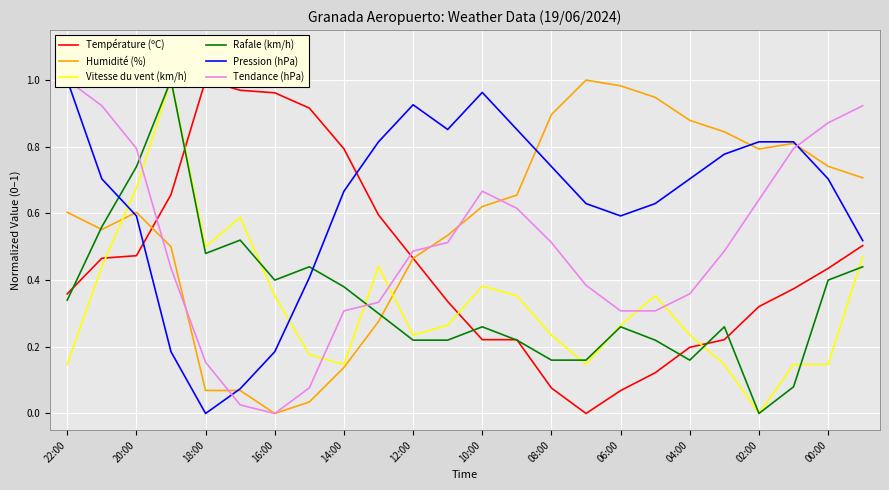

How many lines are shown in the chart?

6